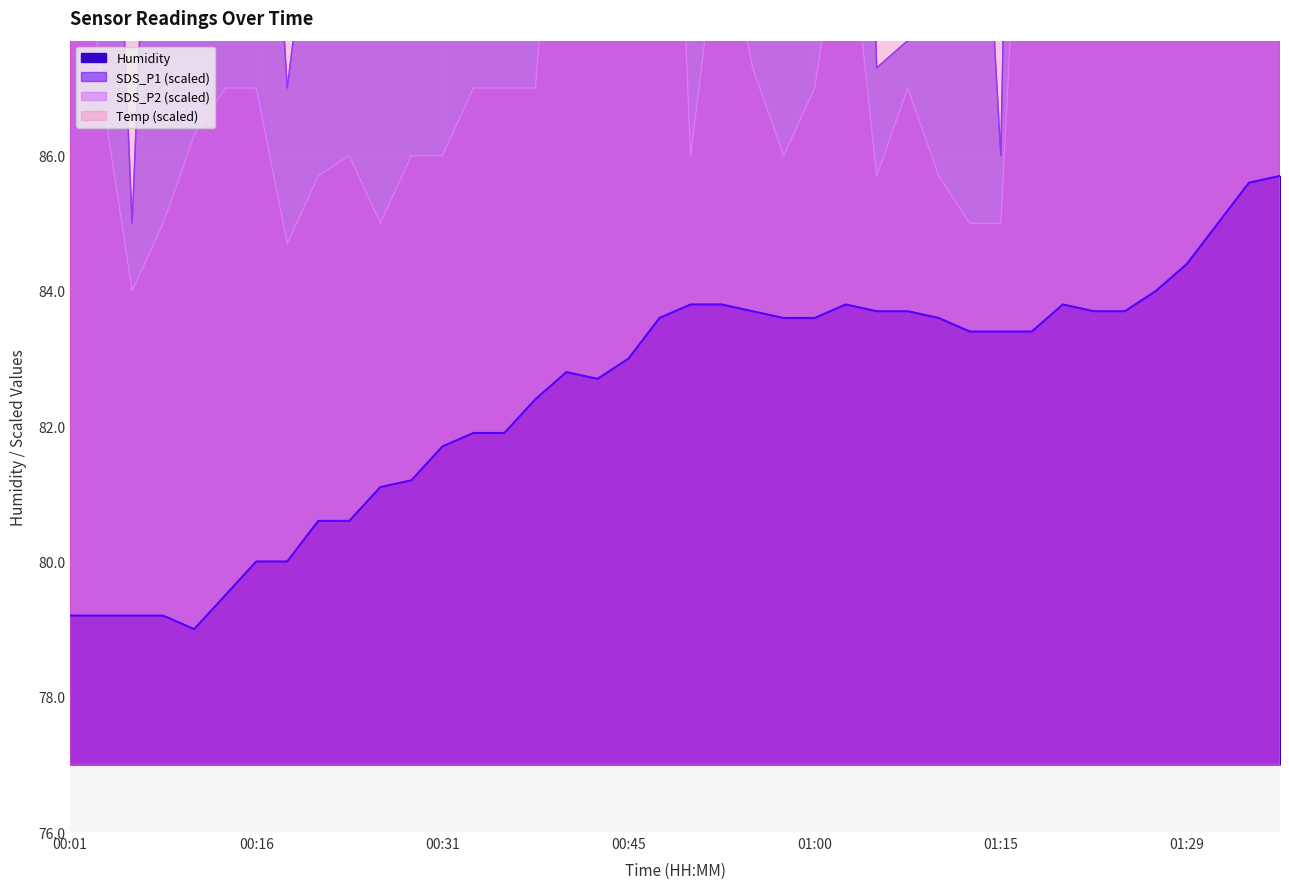

At which category is the sum across all series the highest?

01:22